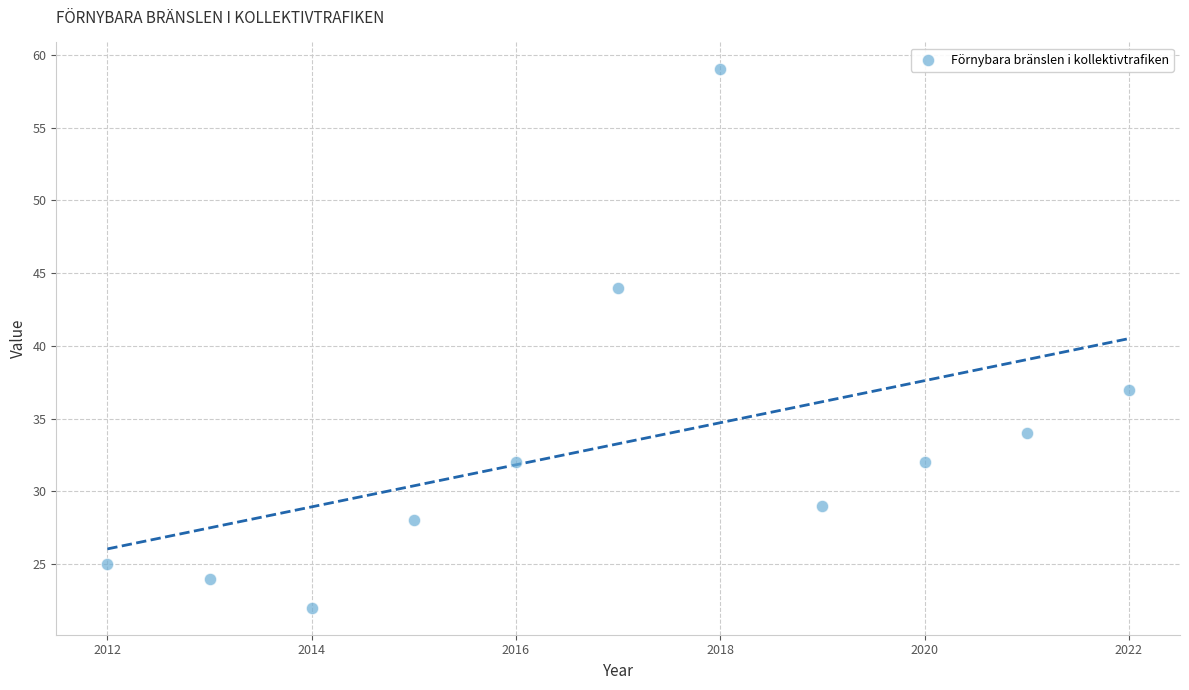

What Y value in the scatter plot is closest to 40?

37